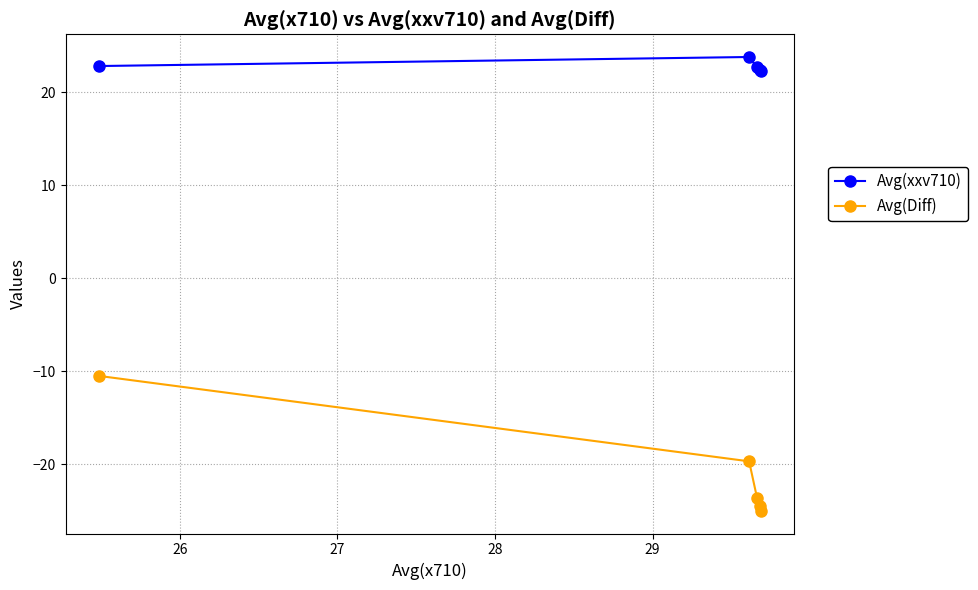

What are all the series names shown in the legend?

Avg(xxv710), Avg(Diff)